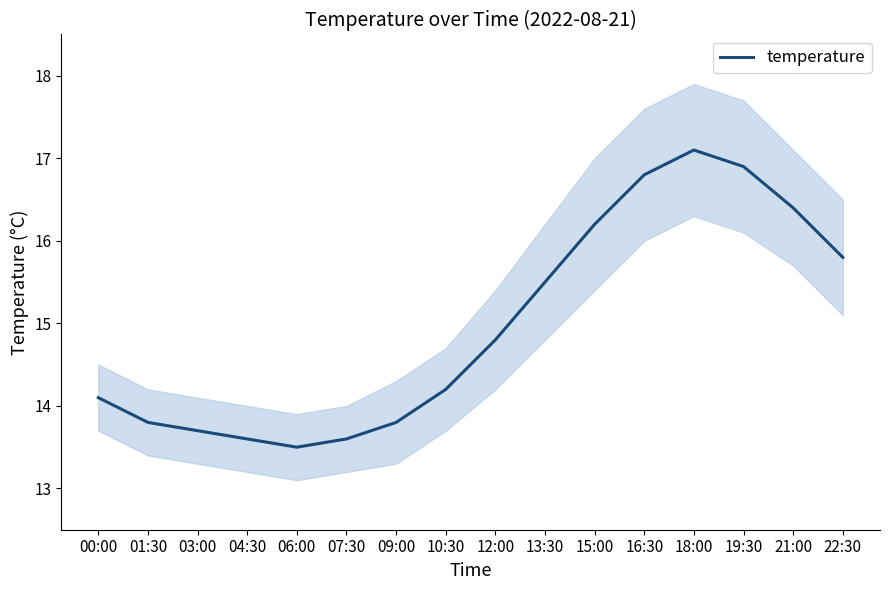

What is the difference between the second highest and second lowest values?

3.3